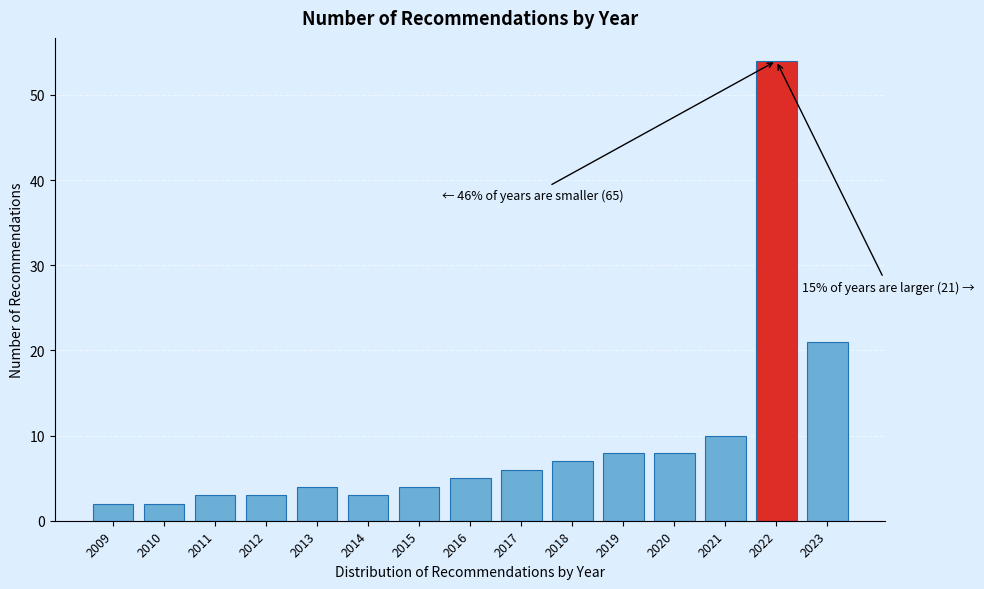

Reading left to right, extract all data points from this chart.

2	2	3	3	4	3	4	5	6	7	8	8	10	54	21